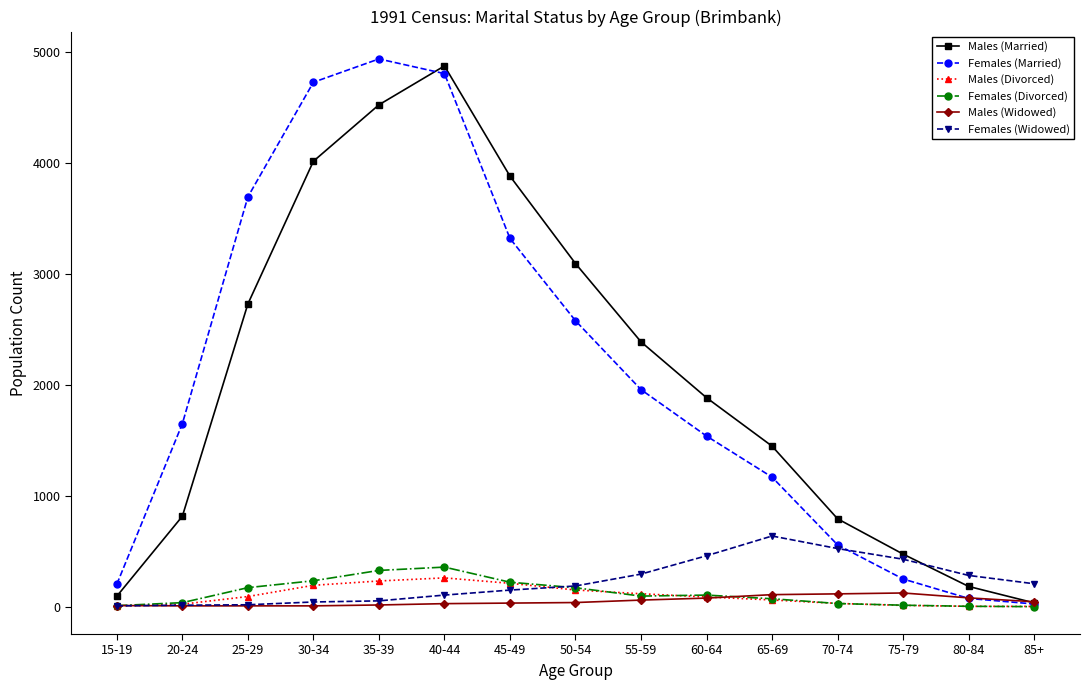

What is the label of the 10th point from the right?

40-44